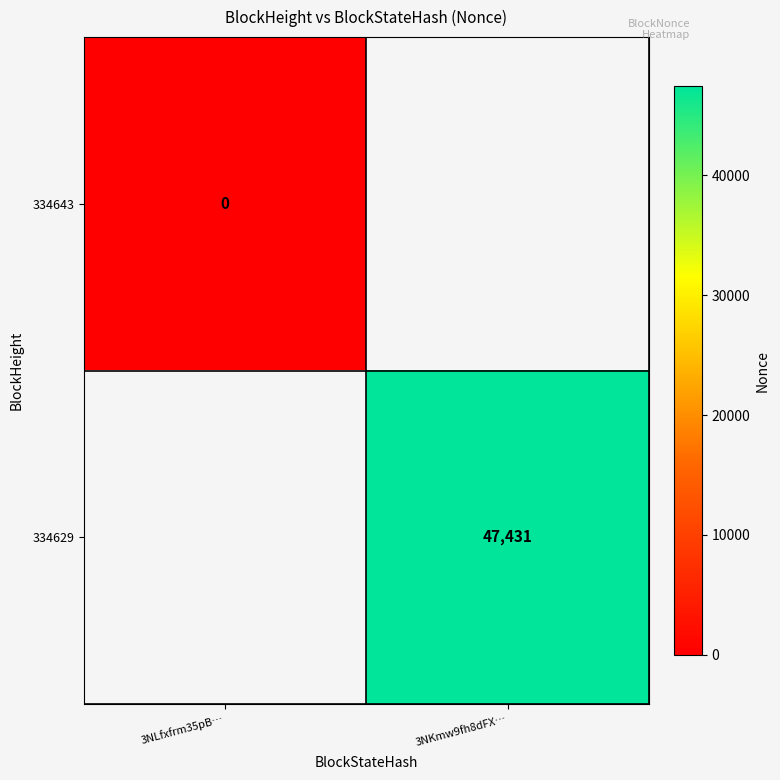

Between 3NLfxfrm35pB… and 3NKmw9fh8dFX…, which is larger?

3NKmw9fh8dFX…